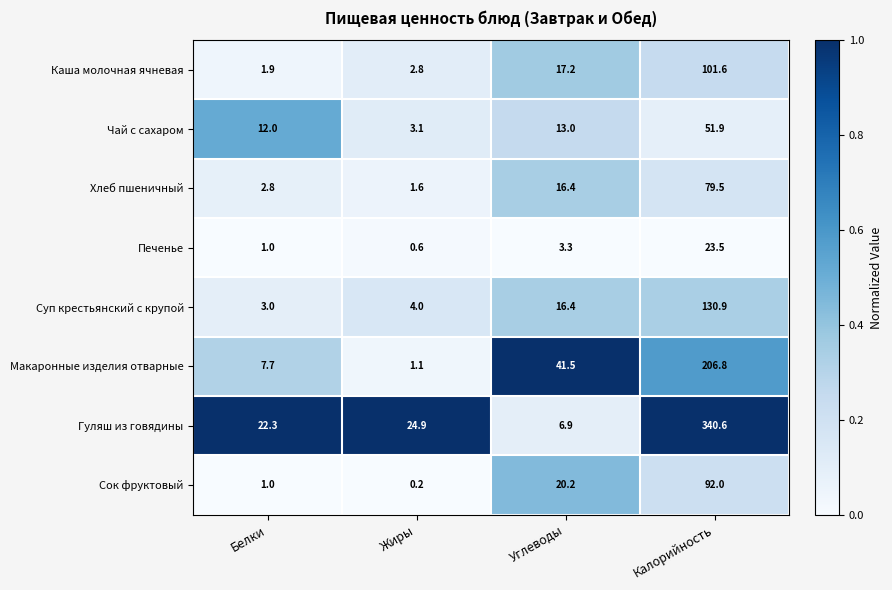

At how many categories does at least one series exceed 0?

4